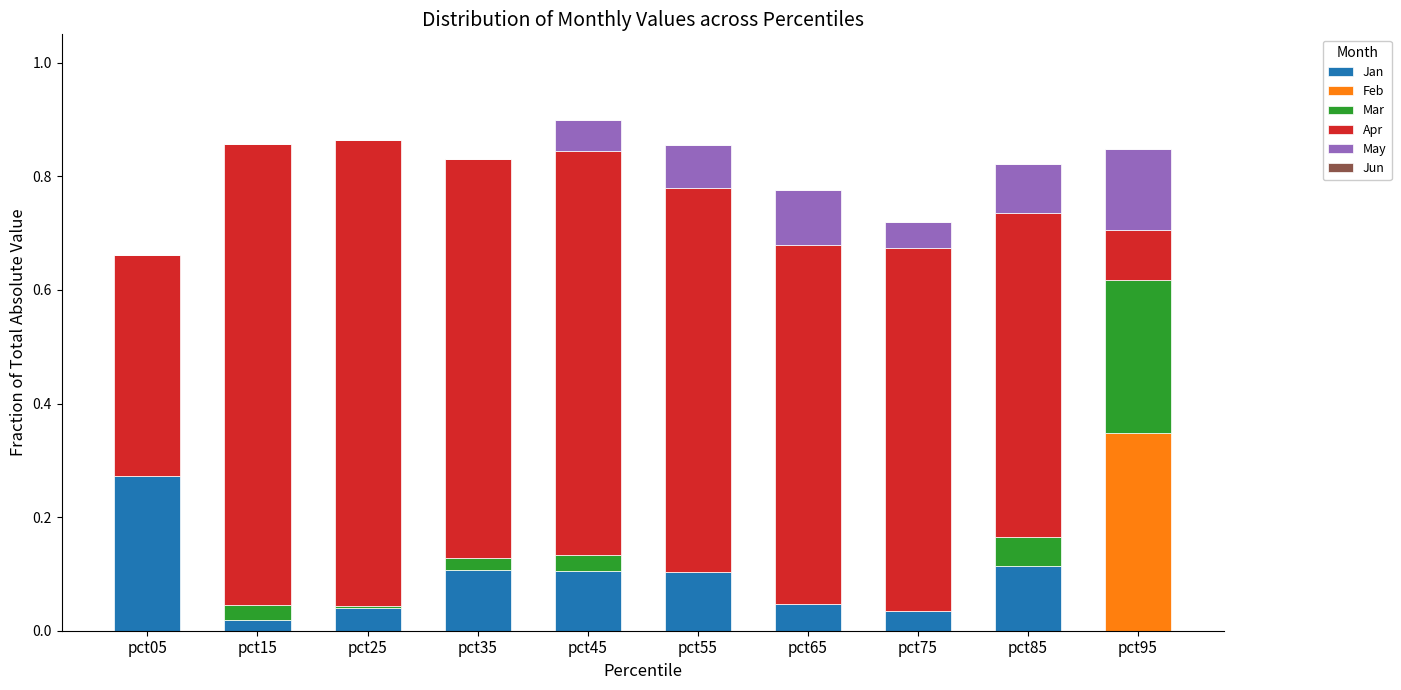

Rank the series by their maximum value, from lowest to highest.

Jun, May, Mar, Jan, Feb, Apr